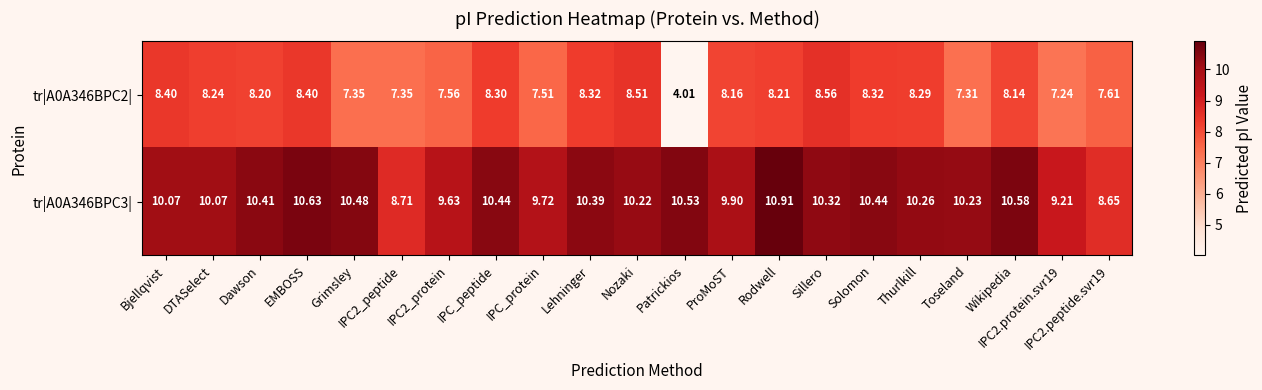

Is the value of tr|A0A346BPC2| at Patrickios greater than the value of tr|A0A346BPC3| at Bjellqvist?

No